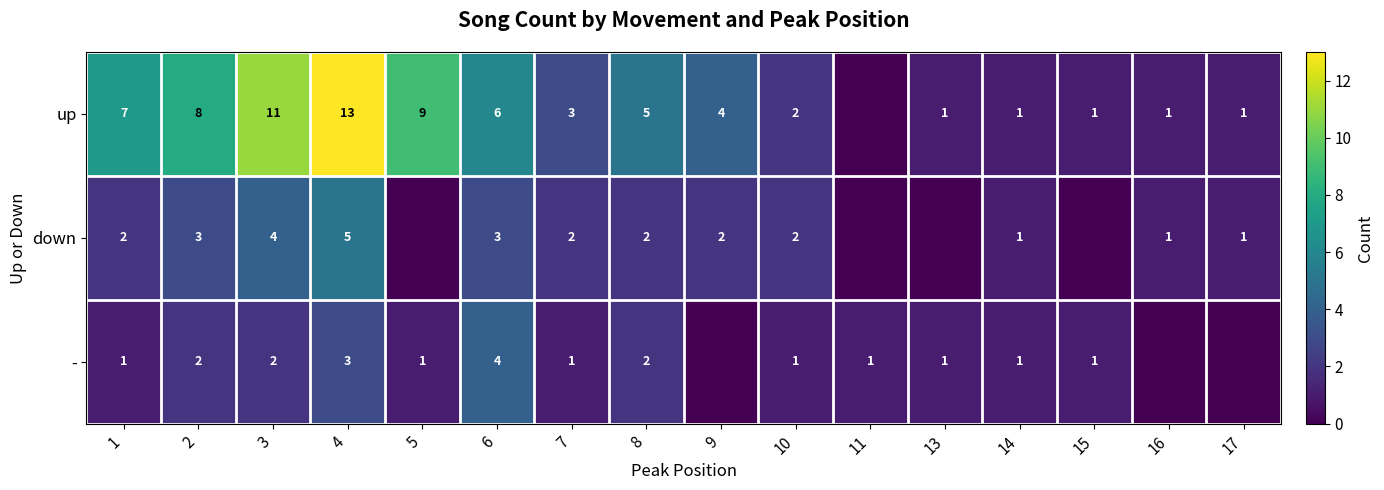

True or false: - has a value of 0 at 14.

False